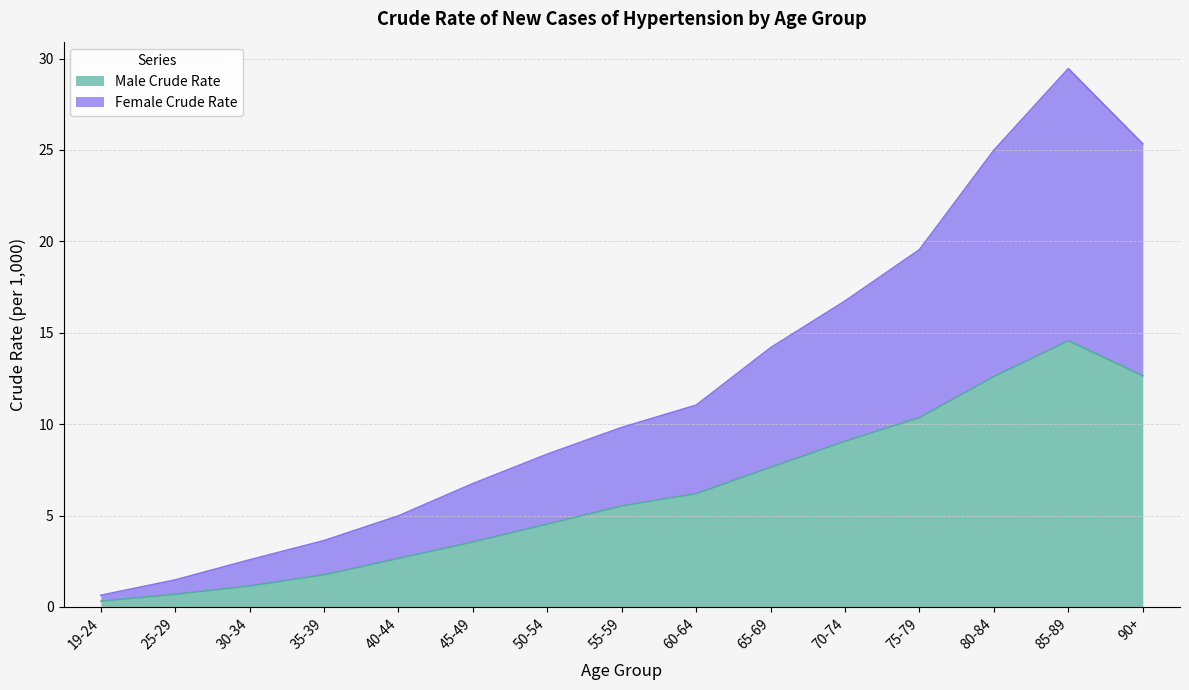

What is the spread (max minus min) of values at 40-44?

2.3